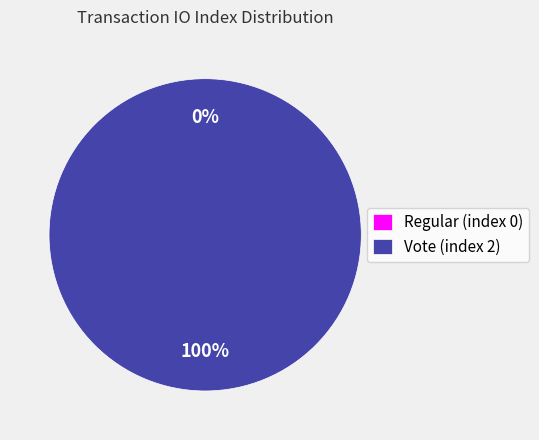

To the nearest percent, what is the difference between the largest and smallest slice percentages?

100%